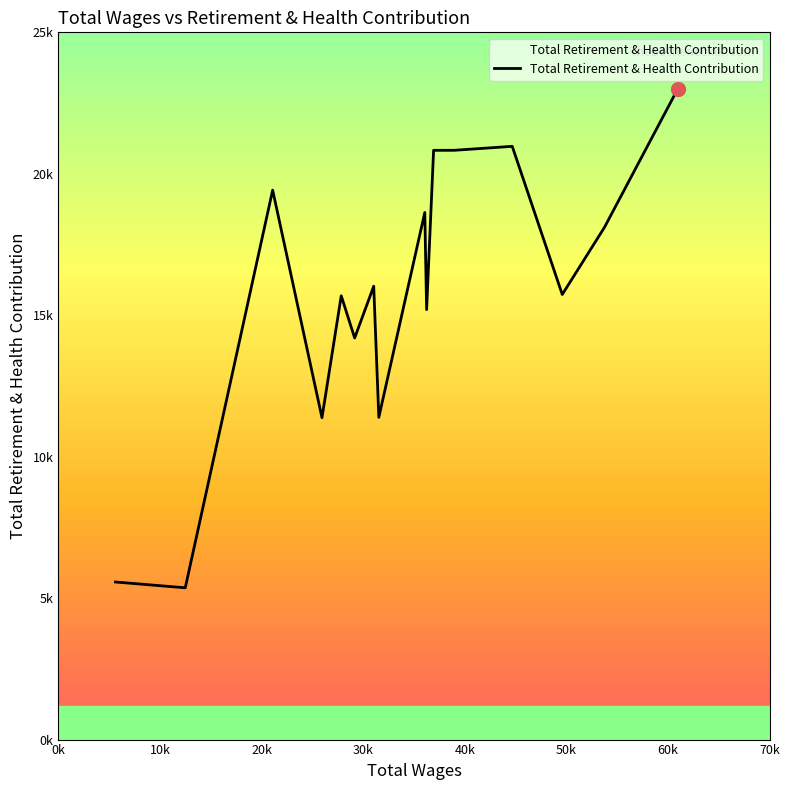

Does the chart have visible grid lines?

No